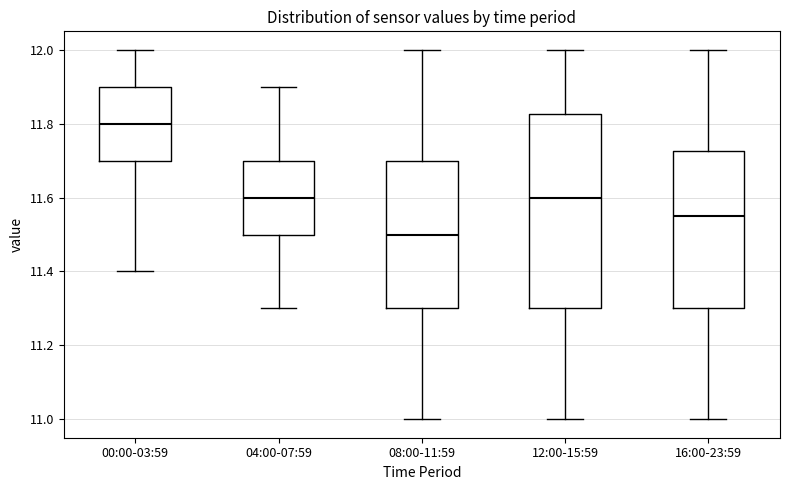

Comparing the boxes themselves (not the whiskers), which one is the tallest?

12:00-15:59